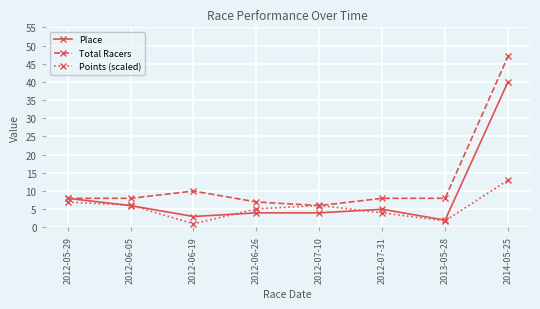

What position from the right is 2013-05-28?

2